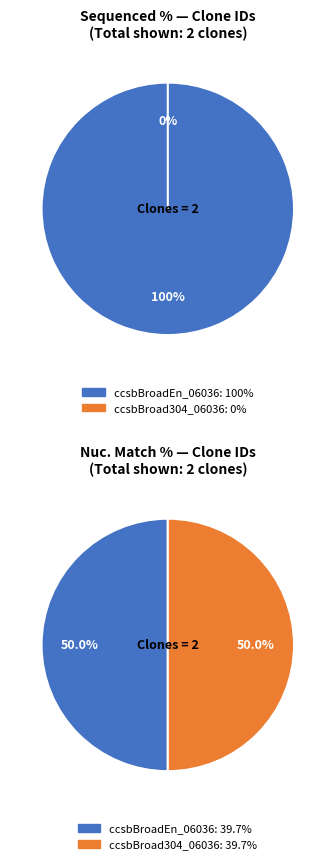

What is the largest slice in the pie chart?

ccsbBroadEn_06036